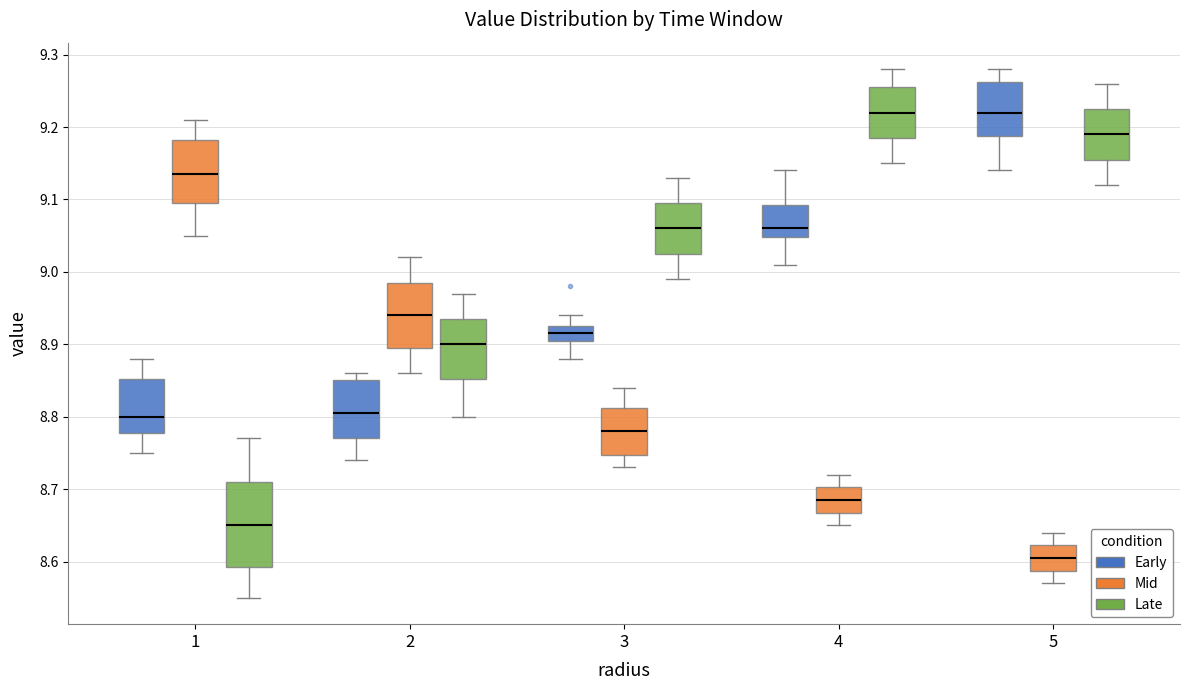

Which box's median line is the lowest?

5 (Mid)